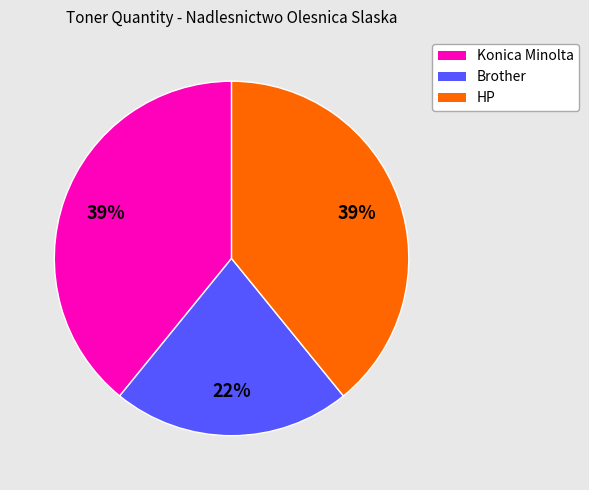

Is there a majority slice in this chart?

No